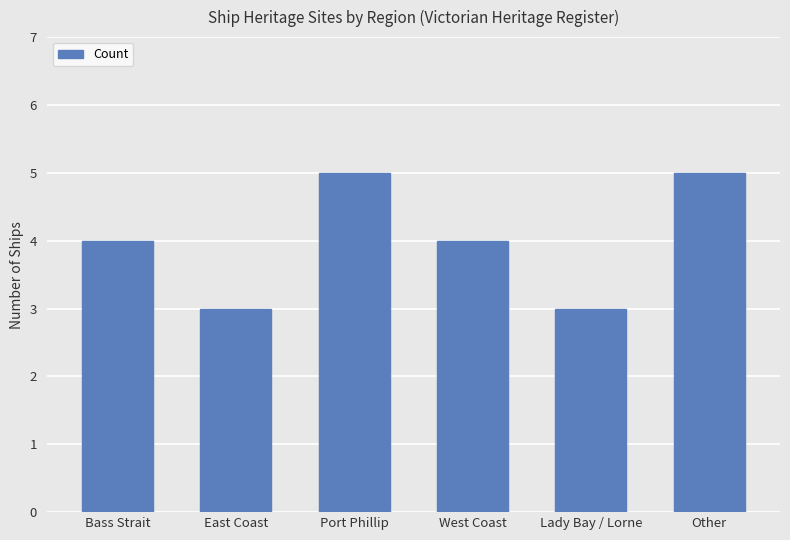

How many series are shown in this chart?

1